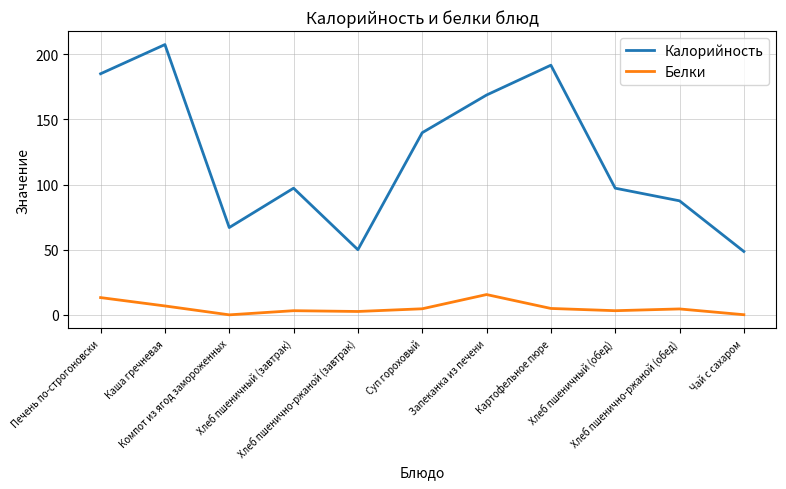

List the series in order of their overall mean, highest first.

Калорийность, Белки